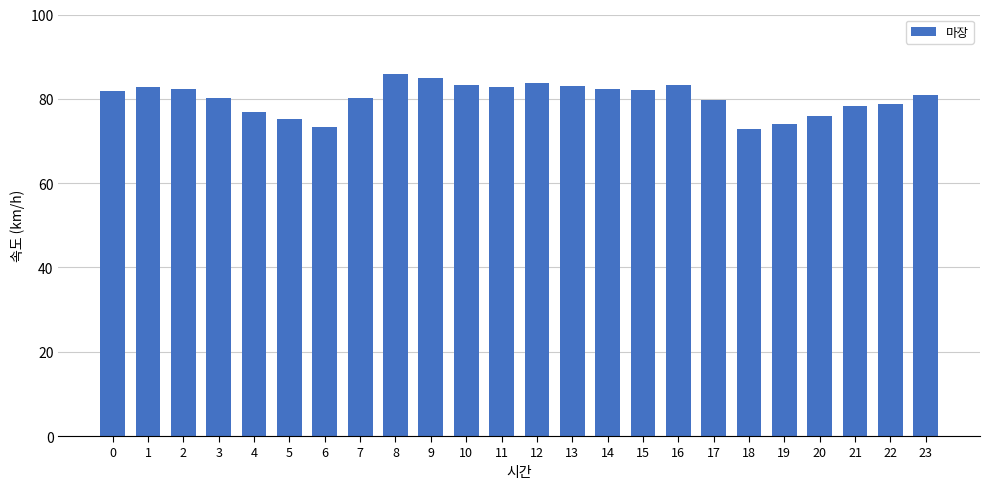

What is the difference between the values at 9 and 4?

8.2